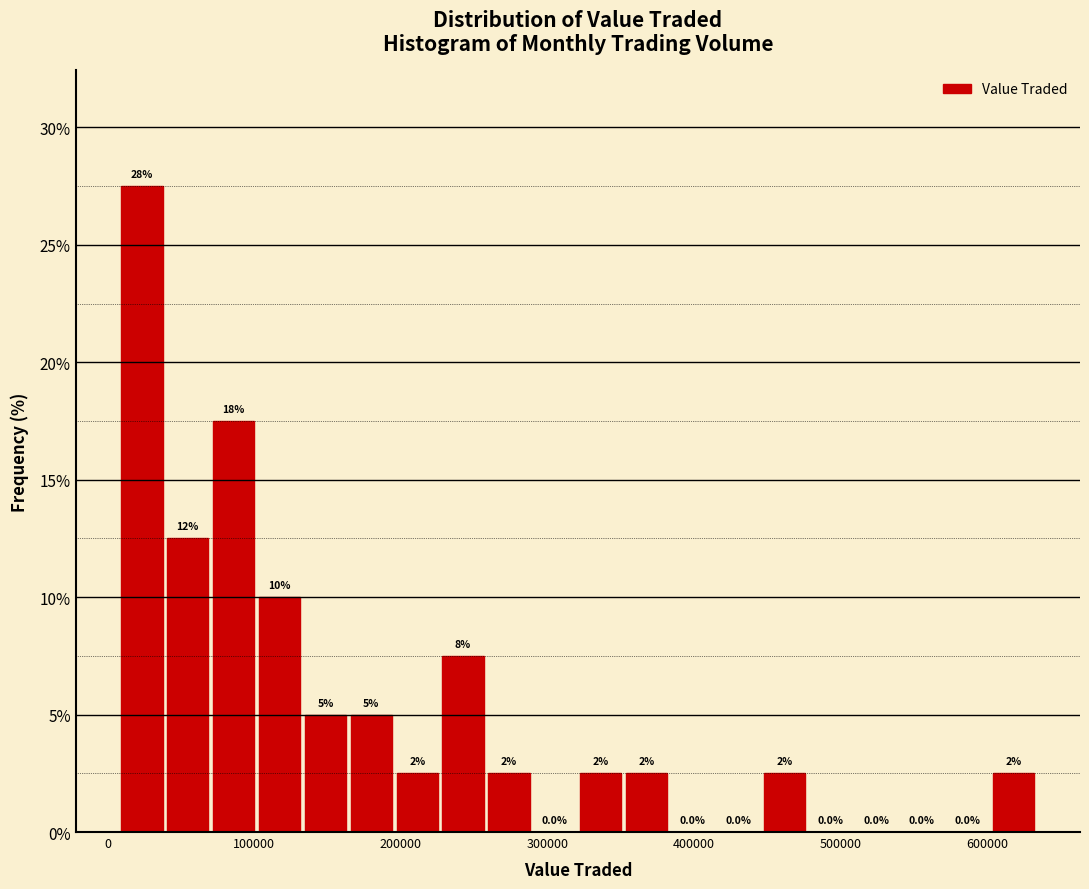

Around what value on the x-axis is the tallest bar? Give the approximate position of its centre, as read against the axis.

20000